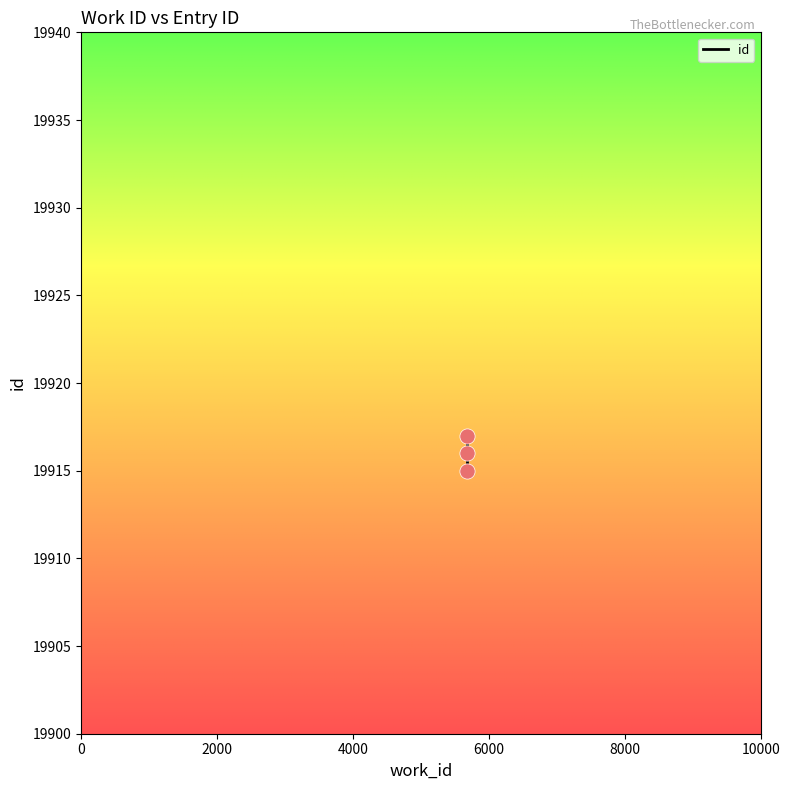

What is the change in value from 0 to 2000?

+1